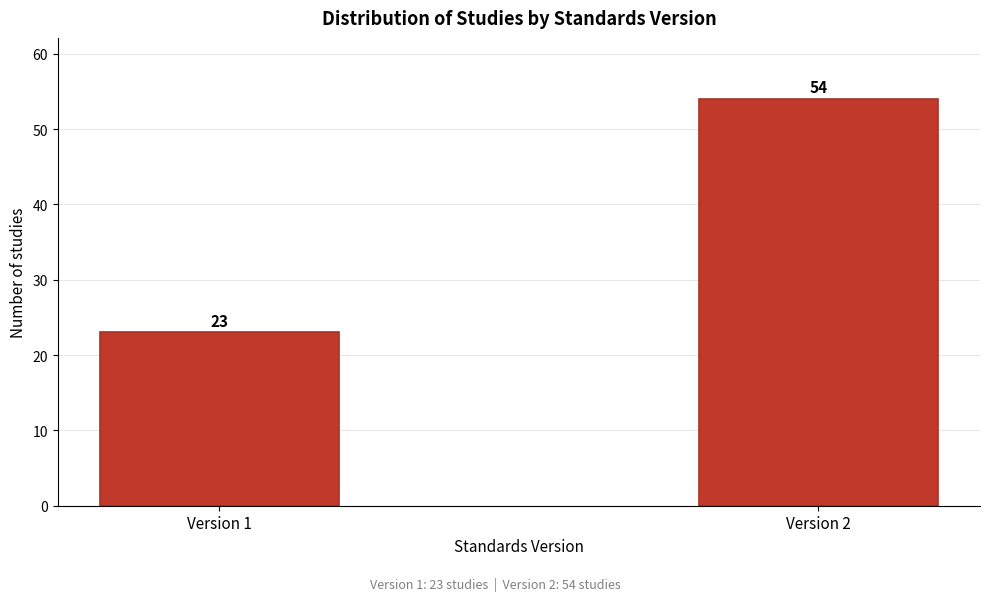

Reading right to left, what are all the values shown in this chart?

54	23